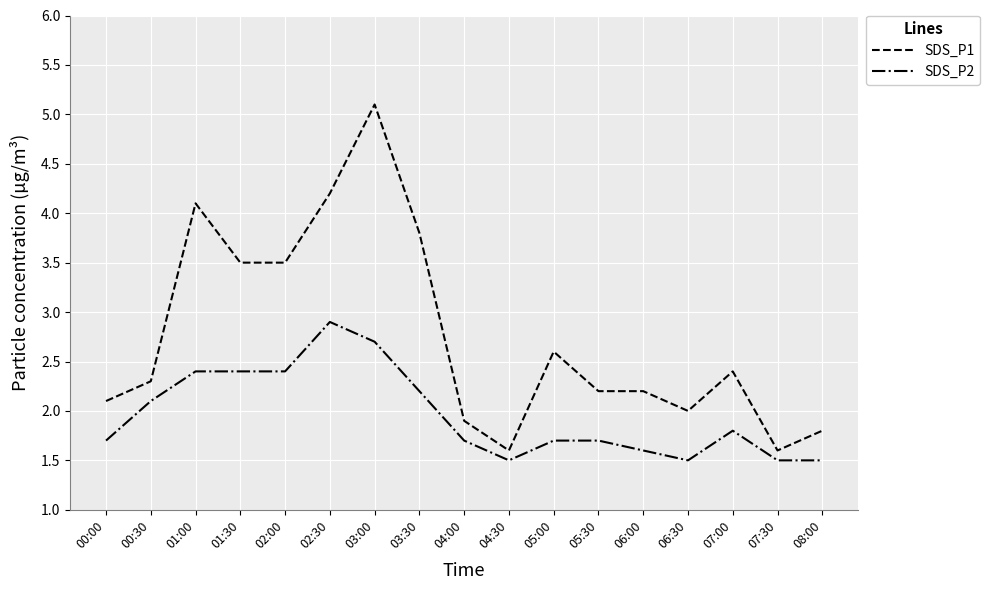

True or false: SDS_P2 and SDS_P1 intersect in this chart.

False